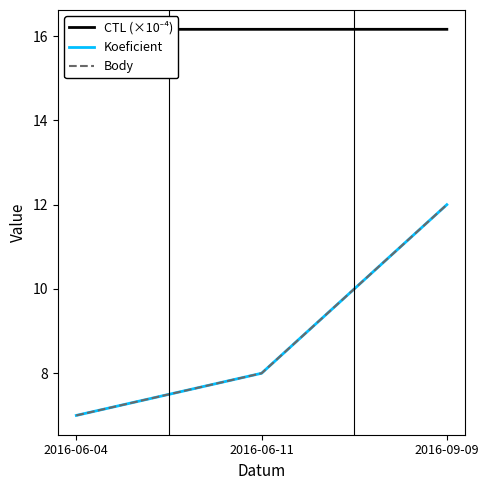

How many lines are shown in the chart?

3